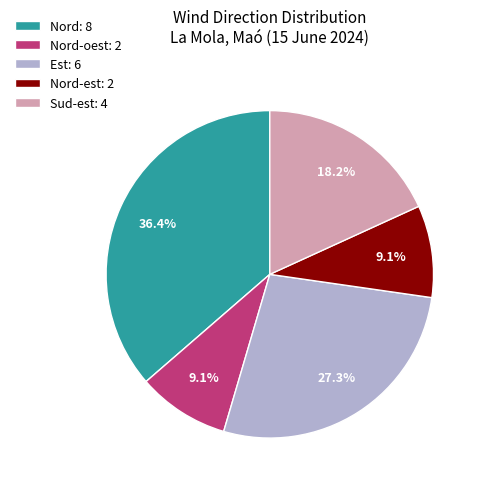

What is the largest slice in the pie chart?

Nord: 8